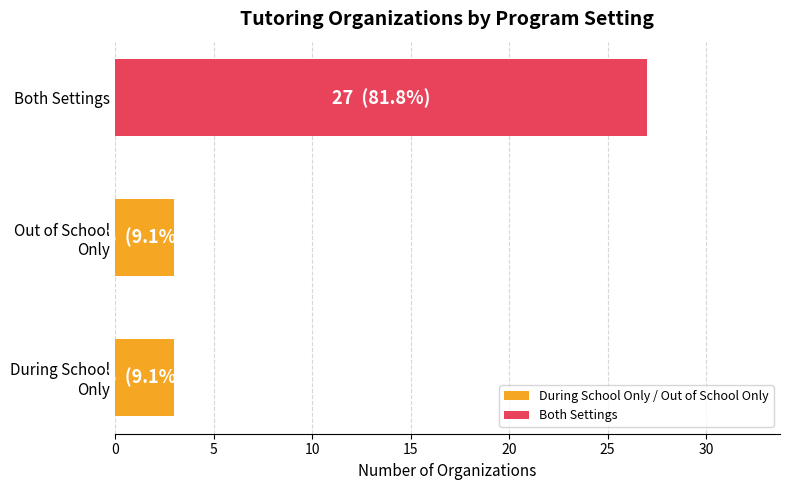

What is the sum of all values?

33